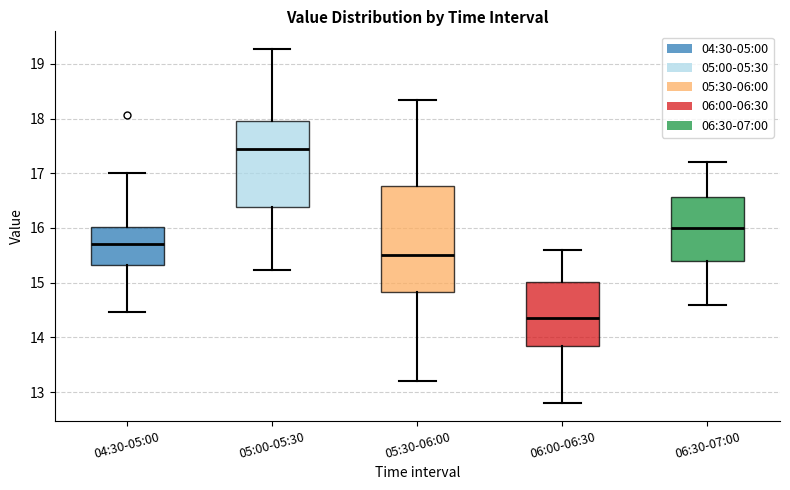

Reading left to right, read every box against the y-axis: the position of its median line, the range the box covers, and the ends of its whiskers. The values are not printed on the chart, so give them approximately, as read against the axis.

04:30-05:00: median 15.7, box 15.3 to 16.0, whiskers 14.5 to 17.0
05:00-05:30: median 17.5, box 16.4 to 18.0, whiskers 15.2 to 19.3
05:30-06:00: median 15.5, box 14.8 to 16.8, whiskers 13.2 to 18.3
06:00-06:30: median 14.4, box 13.9 to 15.0, whiskers 12.8 to 15.6
06:30-07:00: median 16.0, box 15.4 to 16.6, whiskers 14.6 to 17.2